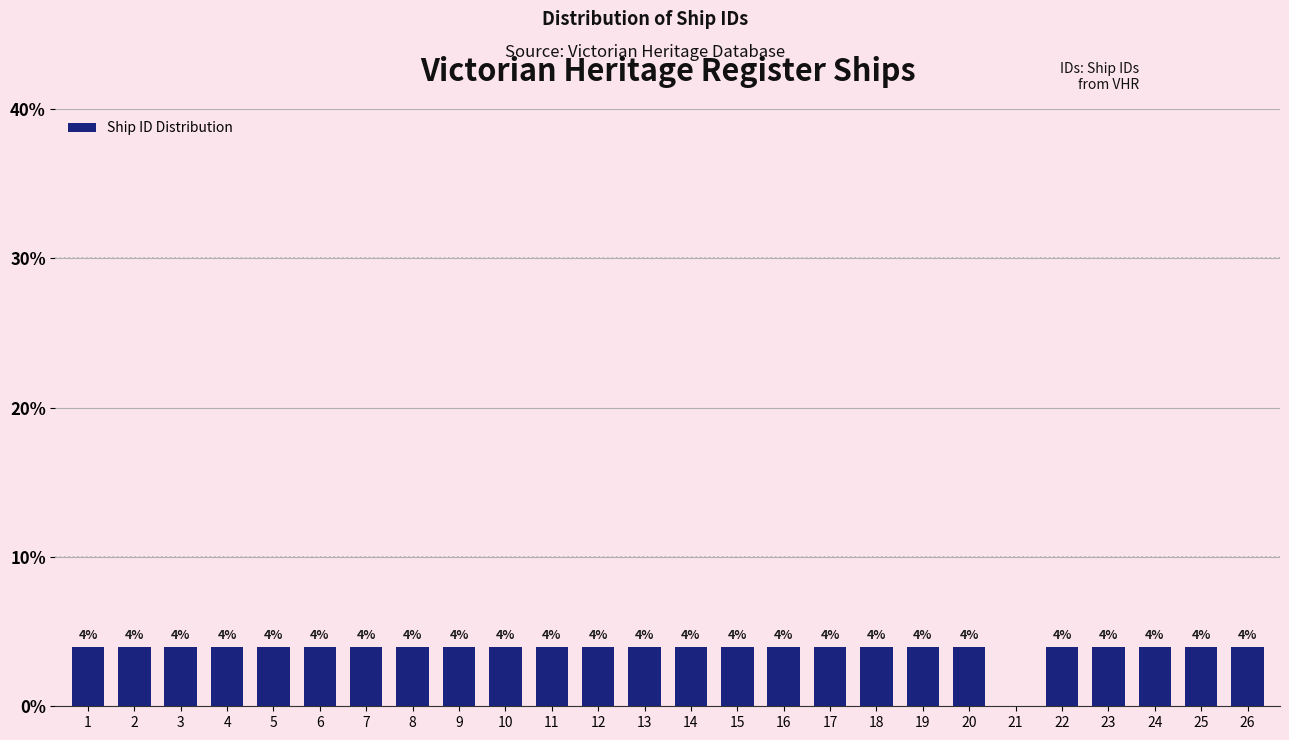

Reading right to left, what are all the values shown in this chart?

26=4	25=4	24=4	23=4	22=4	21=0	20=4	19=4	18=4	17=4	16=4	15=4	14=4	13=4	12=4	11=4	10=4	9=4	8=4	7=4	6=4	5=4	4=4	3=4	2=4	1=4